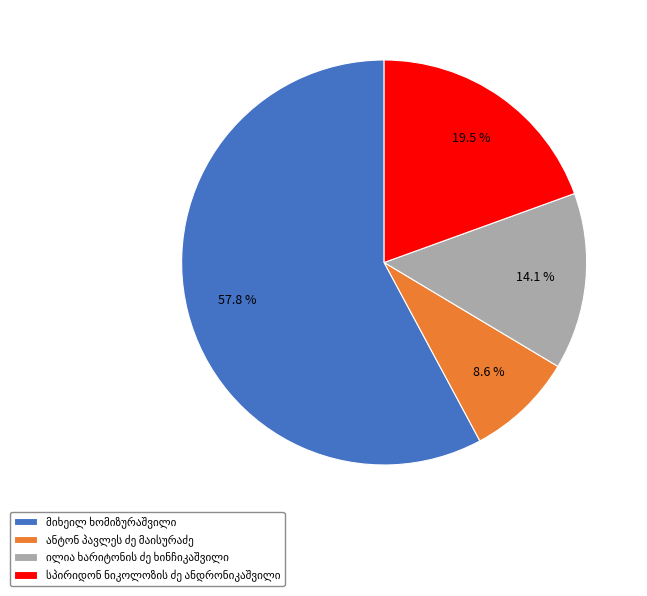

How many slices are in this pie chart?

4